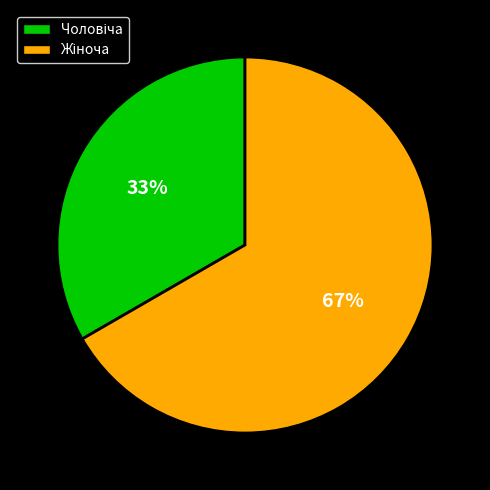

Does any single category account for the majority?

Yes